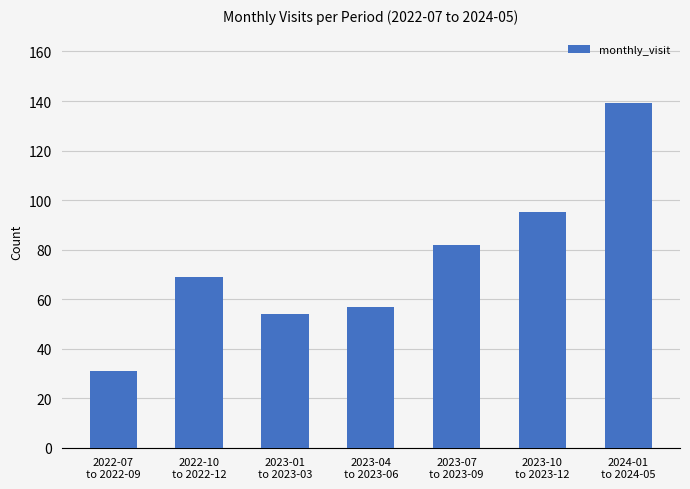

What is the ratio of the value at 2023-10
to 2023-12 to the value at 2024-01
to 2024-05?

0.7